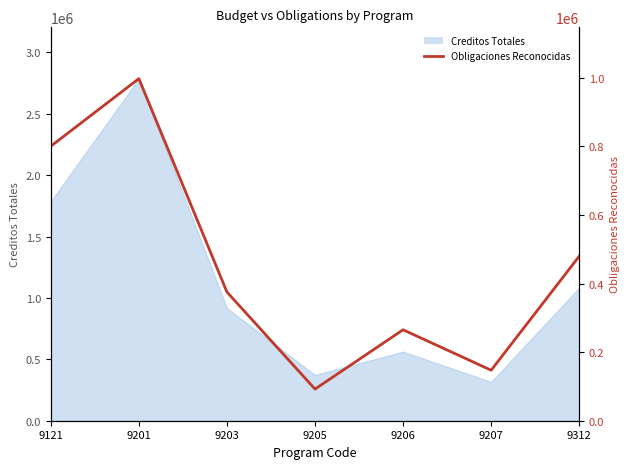

What value does the data have at 9207?

147278.1